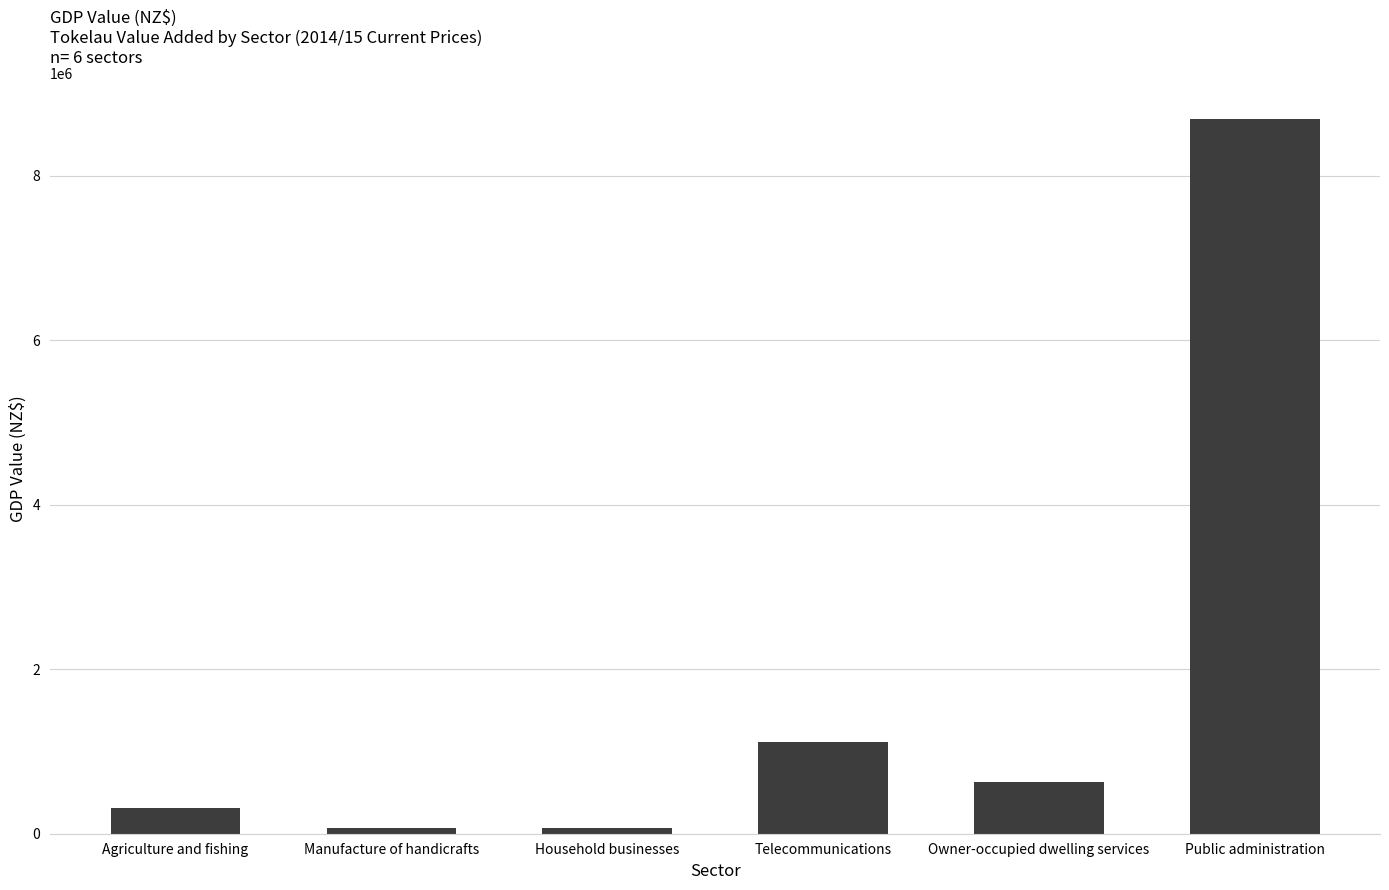

The value at Owner-occupied dwelling services is 1047001.9. True or false?

False